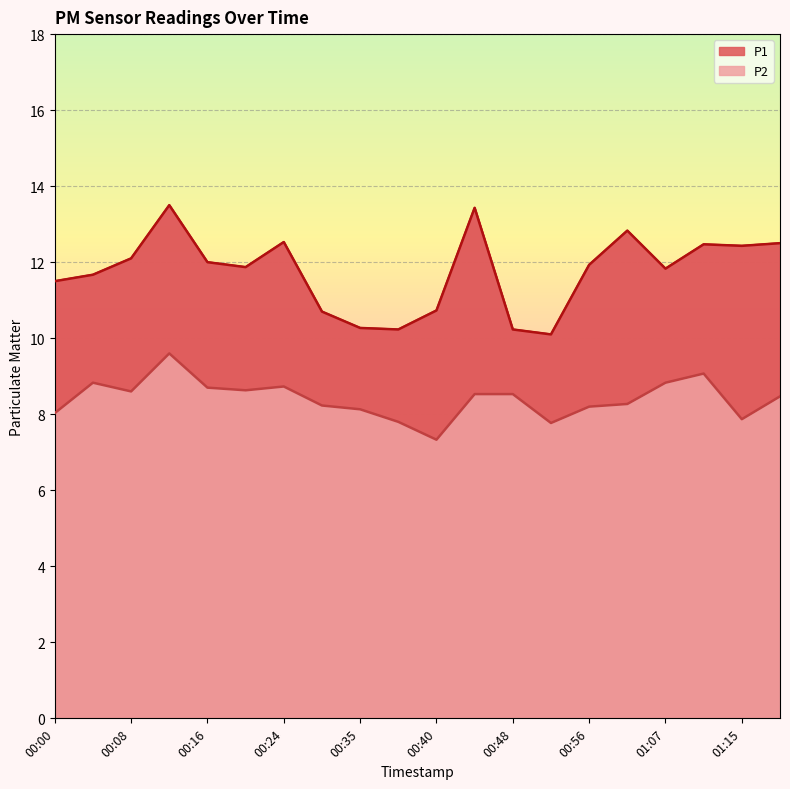

What is the difference between the maximum and second lowest values in the P2 series?

1.8